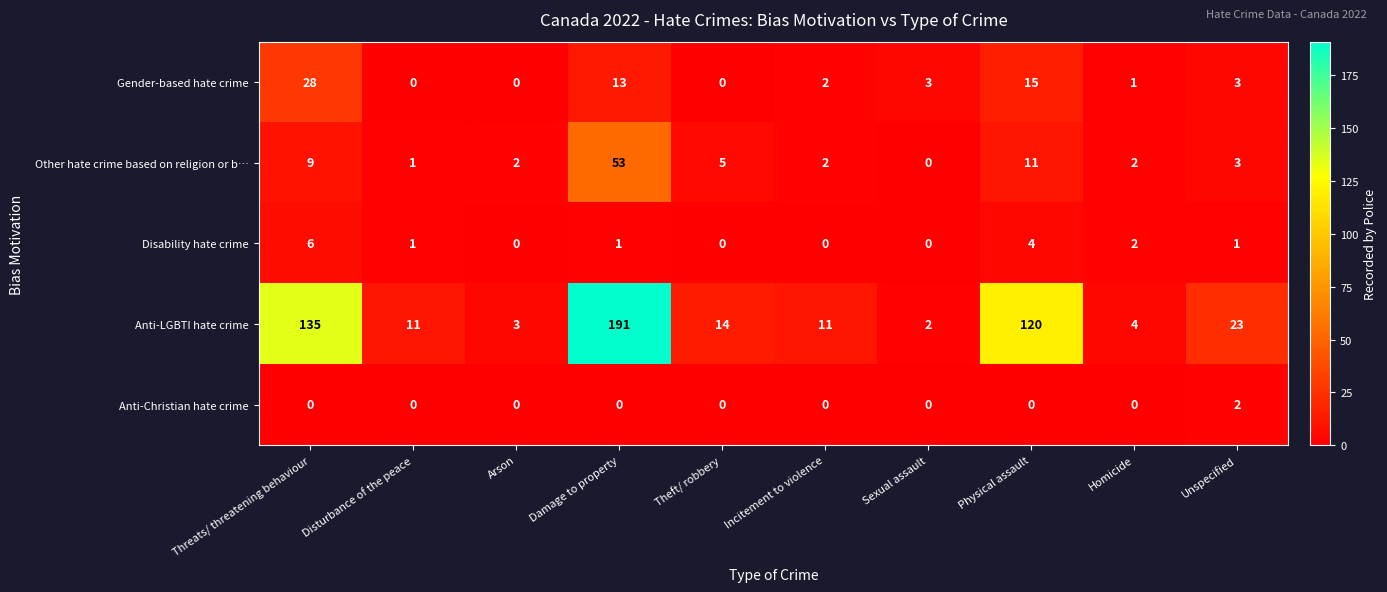

Count the number of categories in the chart.

10